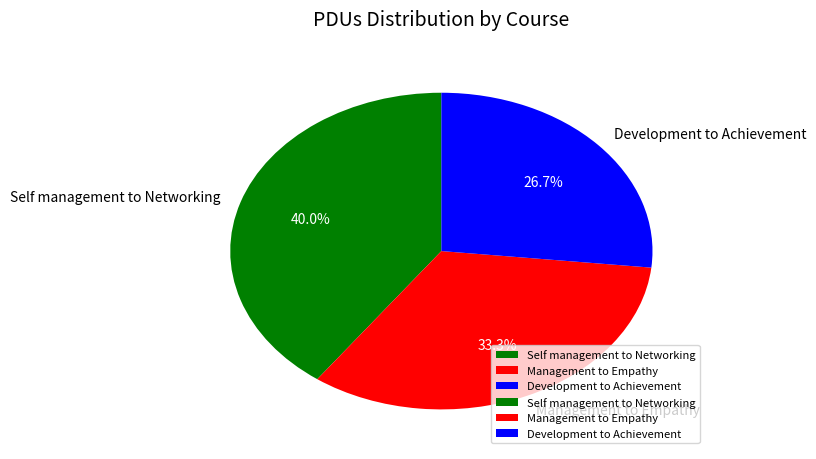

Is there a majority slice in this chart?

No